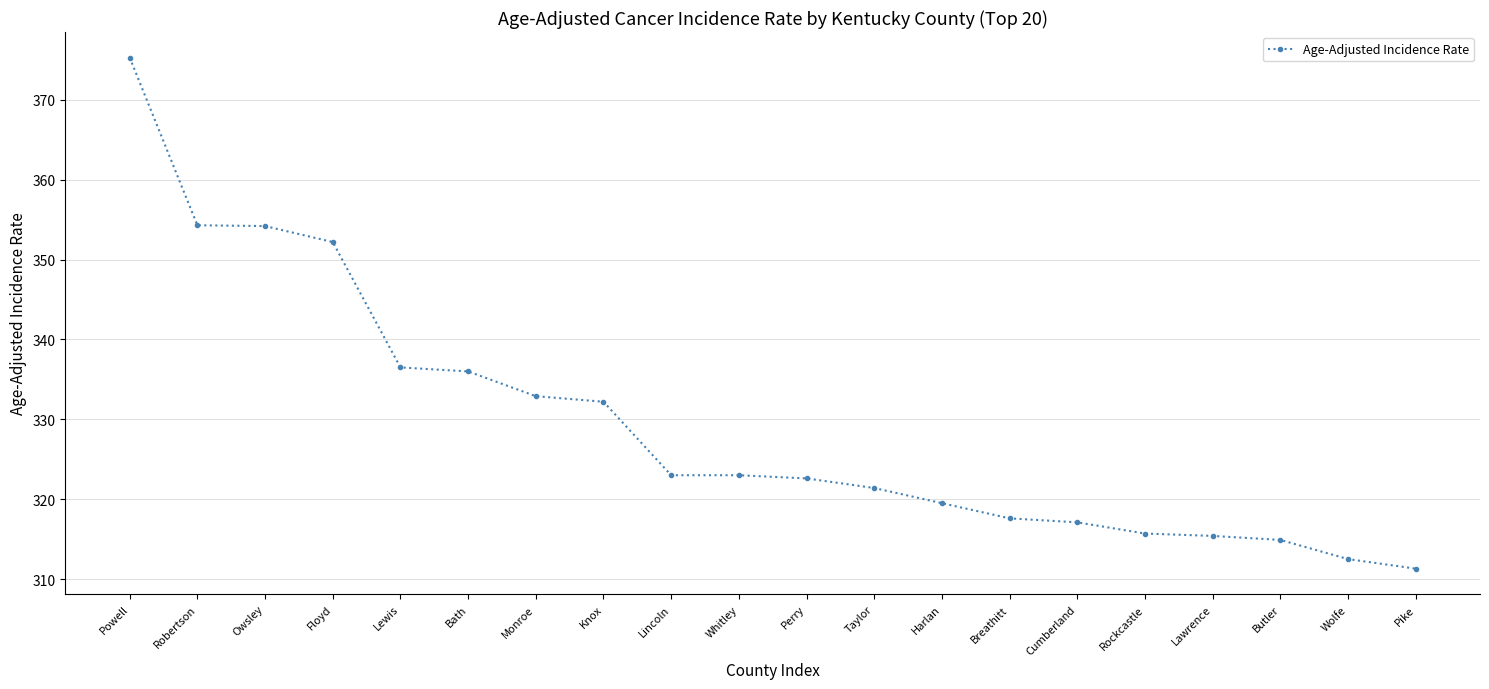

What is the approximate value at Owsley?

354.2